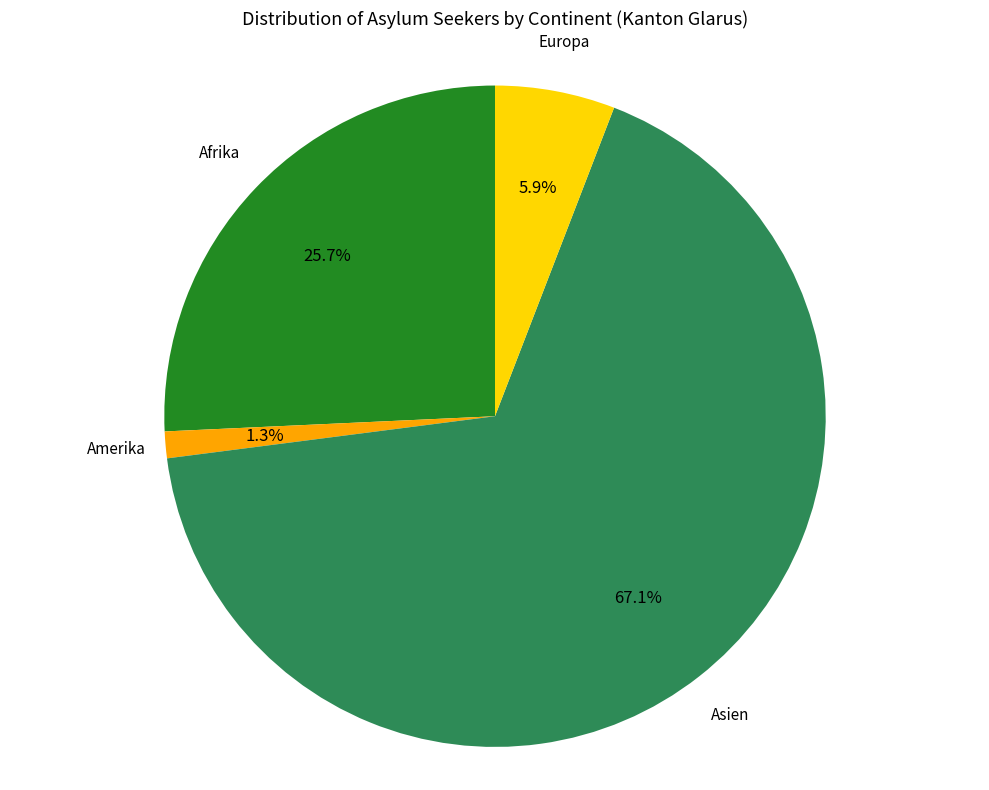

Does any single category account for the majority?

Yes